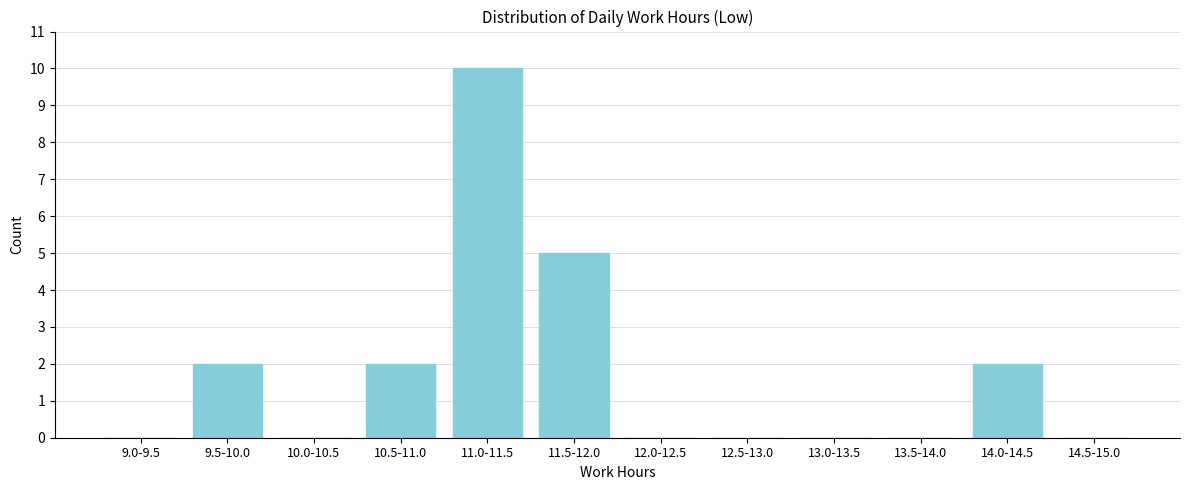

Reading right to left, list all the values displayed in this chart.

14.5-15.0=0	14.0-14.5=2	13.5-14.0=0	13.0-13.5=0	12.5-13.0=0	12.0-12.5=0	11.5-12.0=5	11.0-11.5=10	10.5-11.0=2	10.0-10.5=0	9.5-10.0=2	9.0-9.5=0